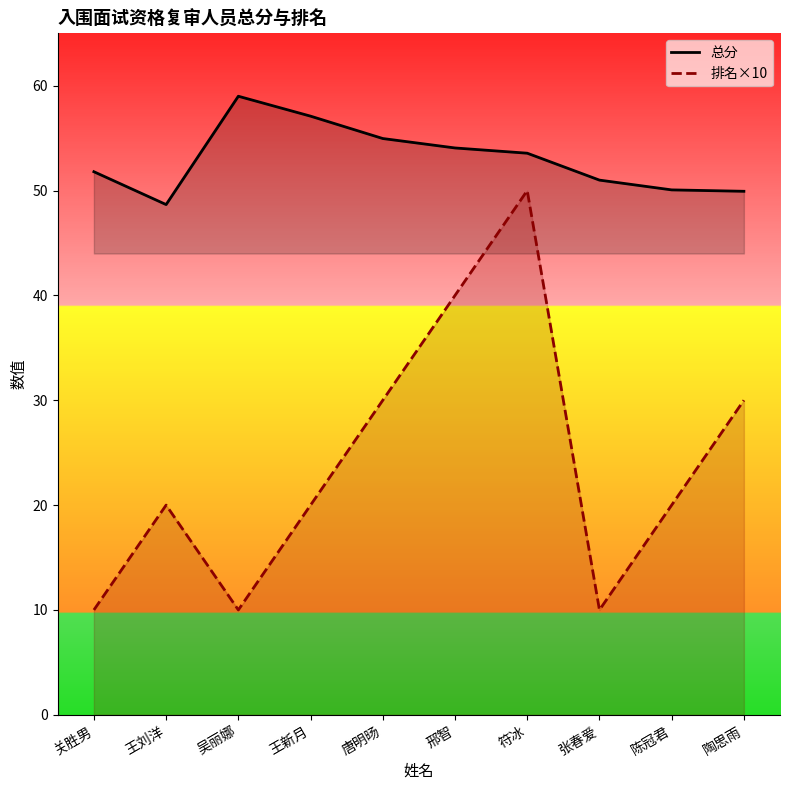

List the series in order of their peak value, highest first.

总分, 排名×10